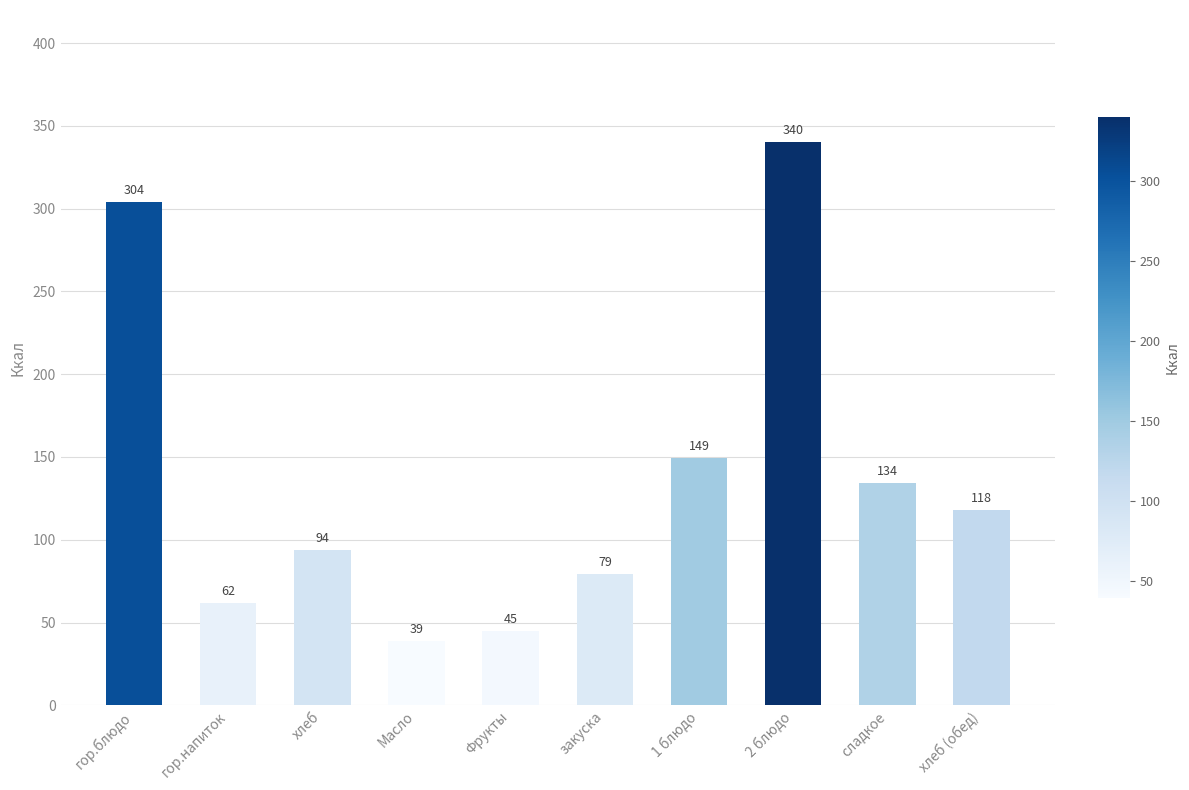

What is the greatest value displayed?

340.1